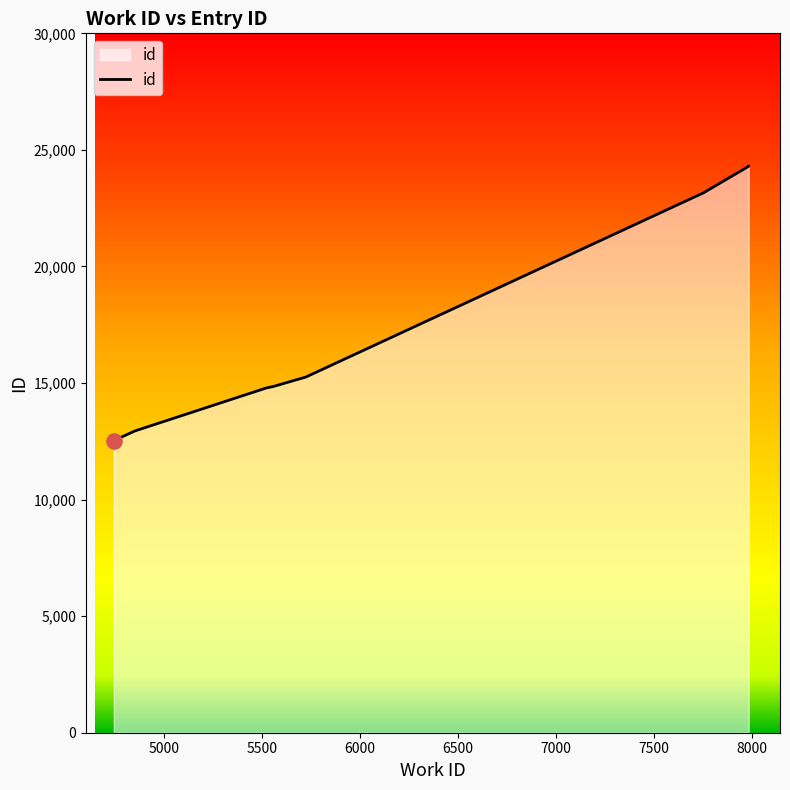

What is the change in value from 5521 to 5724?

+472